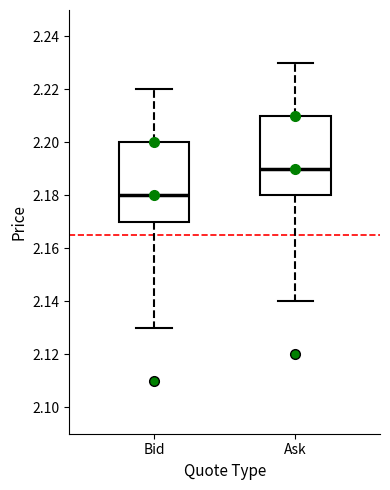

Where does the median line of the box for Bid sit on the y-axis? The values are not printed on the chart, so give them approximately, as read against the axis.

2.18